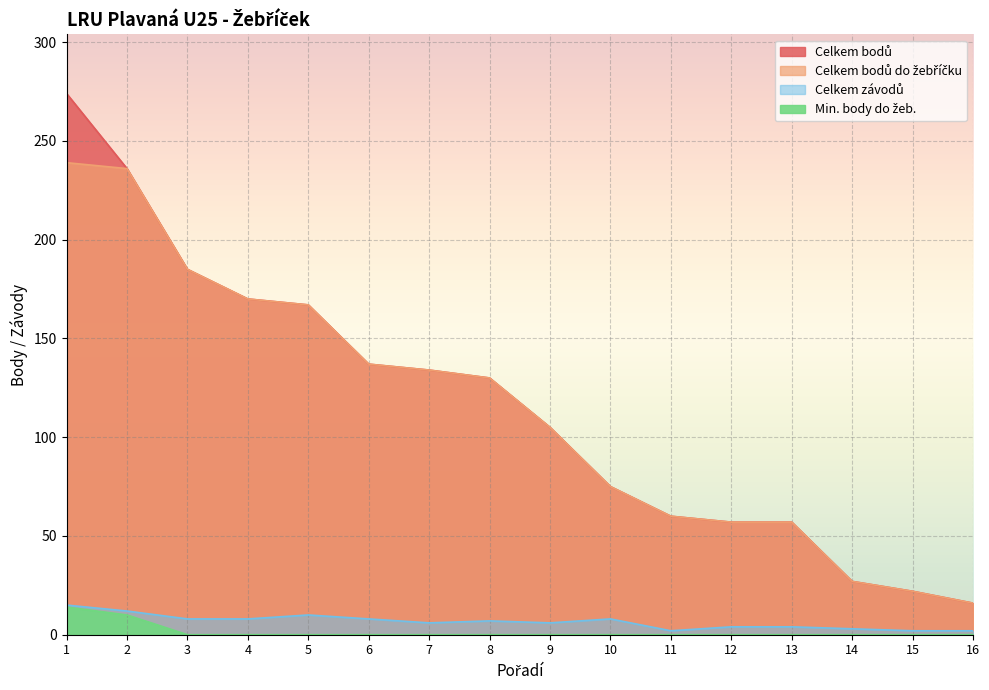

Reading left to right, list all the values displayed in this chart.

Celkem bodů: 274	236	185	170	167	137	134	130	105	75	60	57	57	27	22	16
Celkem bodů do žebříčku: 239	236	185	170	167	137	134	130	105	75	60	57	57	27	22	16
Celkem závodů: 15	12	8	8	10	8	6	7	6	8	2	4	4	3	2	2
Min. body do žeb.: 14	10	0	0	0	0	0	0	0	0	0	0	0	0	0	0